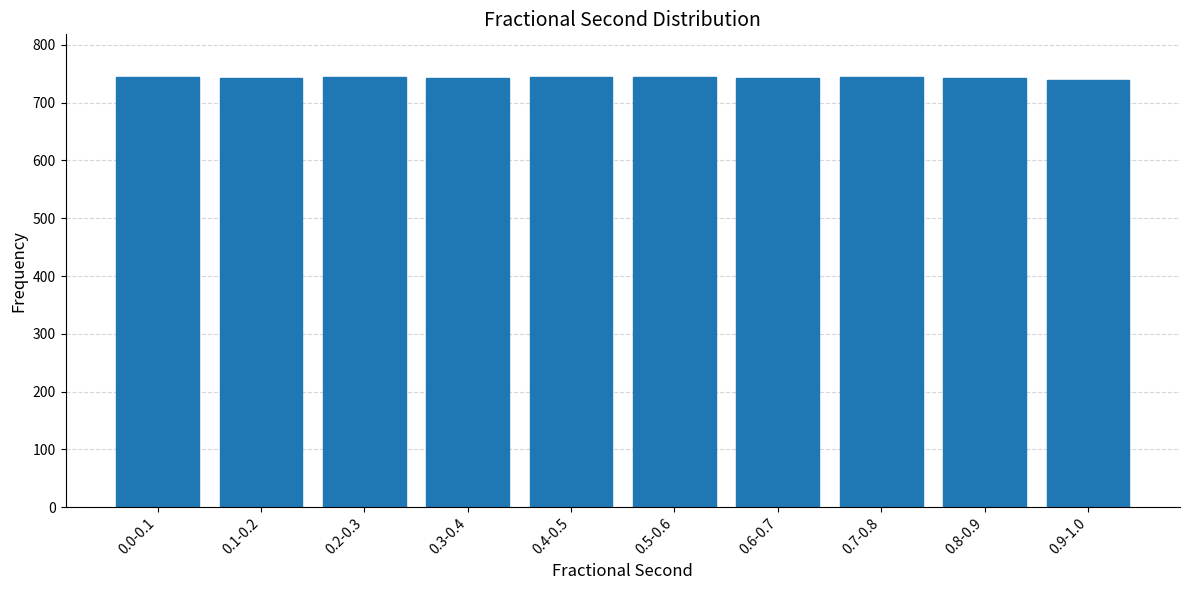

What is the label of the 10th bar from the right?

0.0-0.1